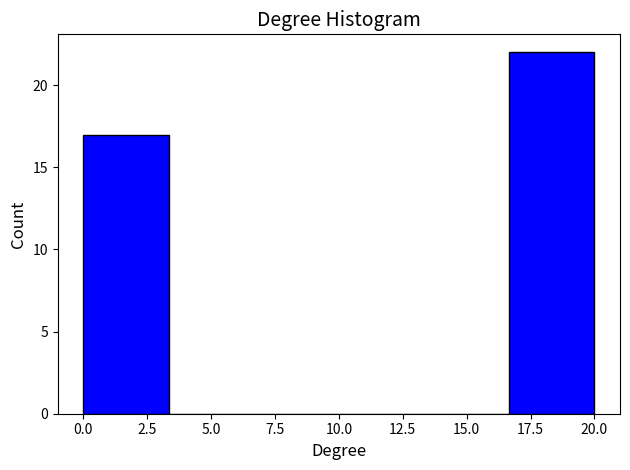

Over which range of the x-axis is the bar tallest?

16.5 to 20.0